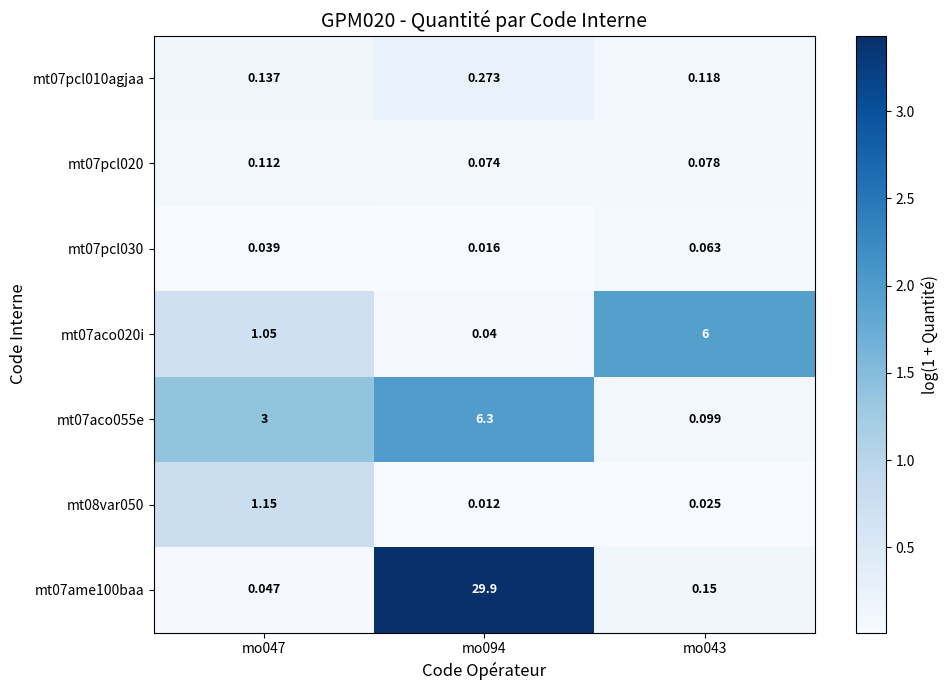

List the series in order of their peak value, lowest first.

mt07pcl030, mt07pcl020, mt07pcl010agjaa, mt08var050, mt07aco020i, mt07aco055e, mt07ame100baa